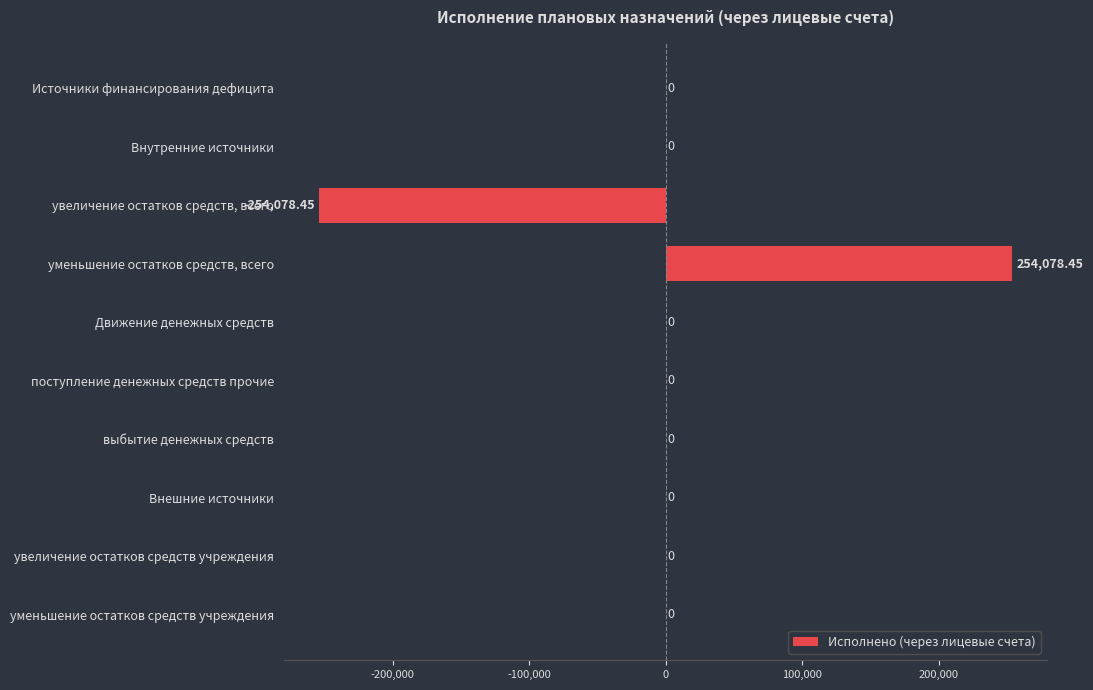

Between уменьшение остатков средств, всего and Источники финансирования дефицита, which is larger?

уменьшение остатков средств, всего